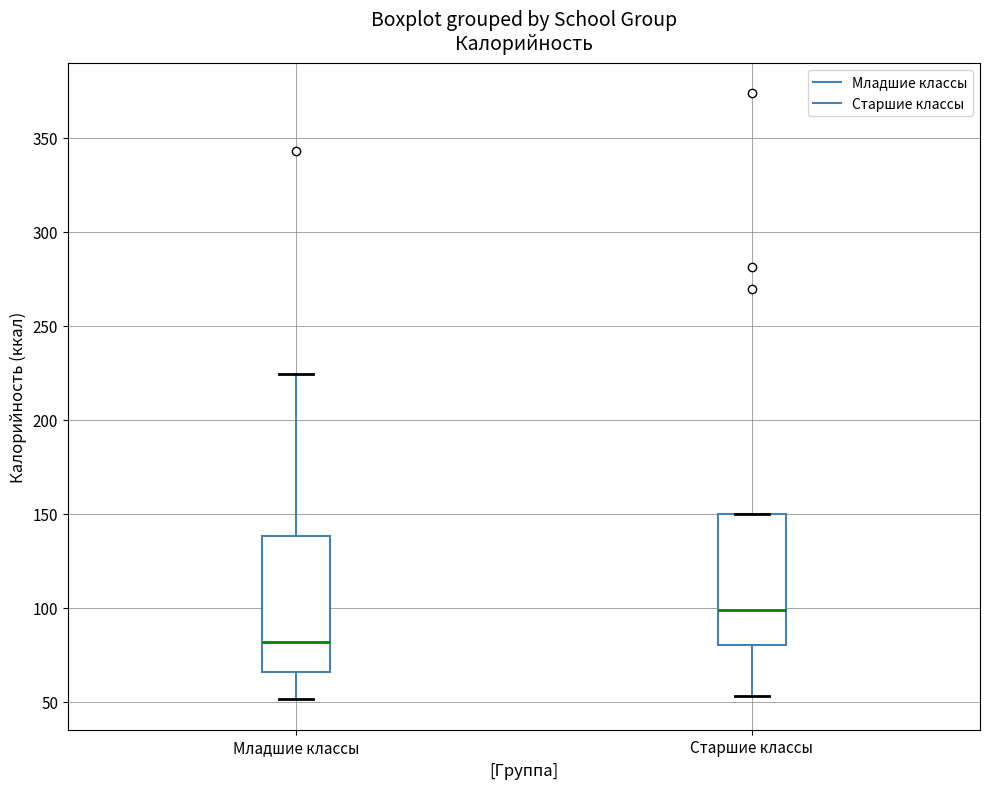

Reading left to right, transcribe this box plot: for each box, give where its median line is, the range the box spans, and where its two whiskers end, as read against the y-axis. The values are not printed on the chart, so give them approximately, as read against the axis.

Младшие классы: median 80, box 65 to 140, whiskers 50 to 225
Старшие классы: median 100, box 80 to 150, whiskers 55 to 150